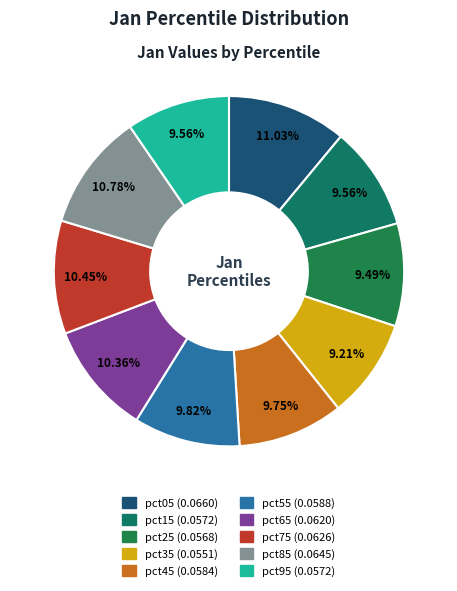

To the nearest percent, what portion does pct75 represent?

10%